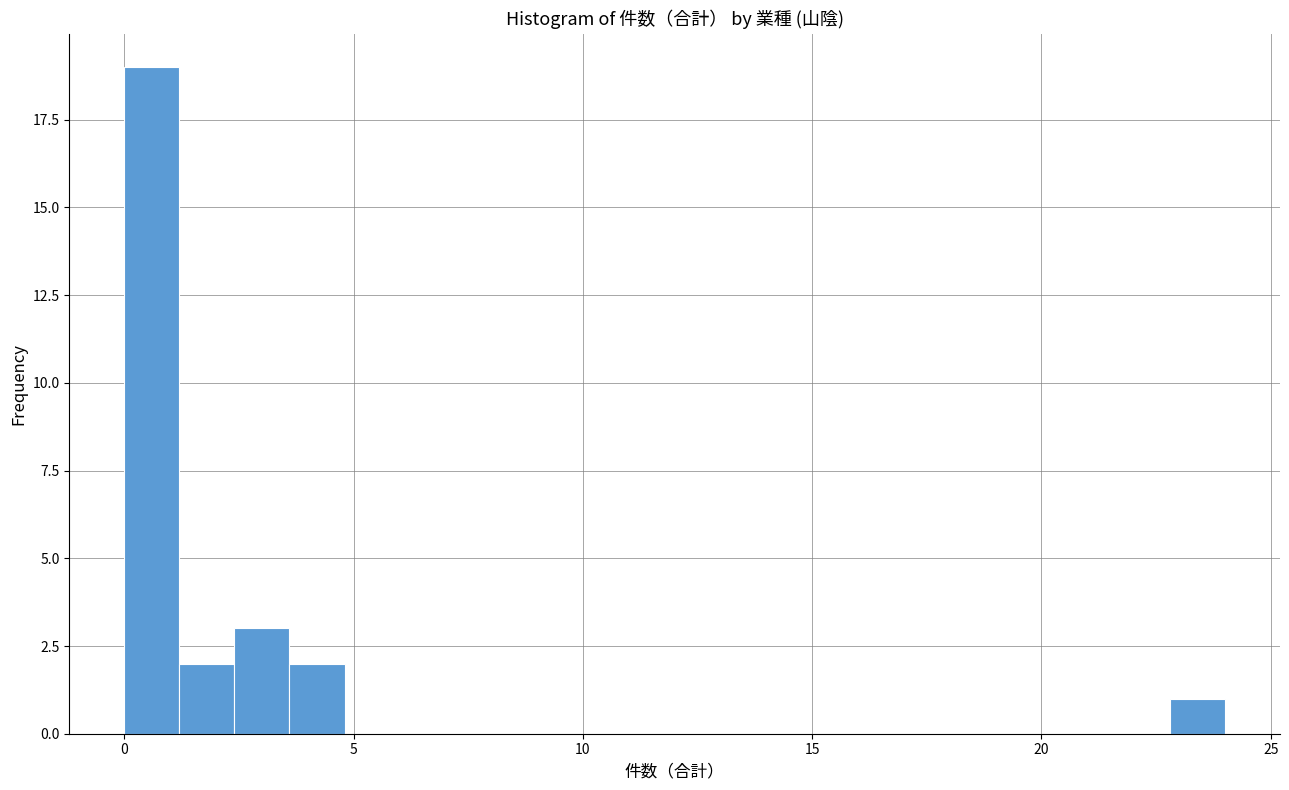

Around what value on the x-axis is the tallest bar? Give the approximate position of its centre, as read against the axis.

0.5